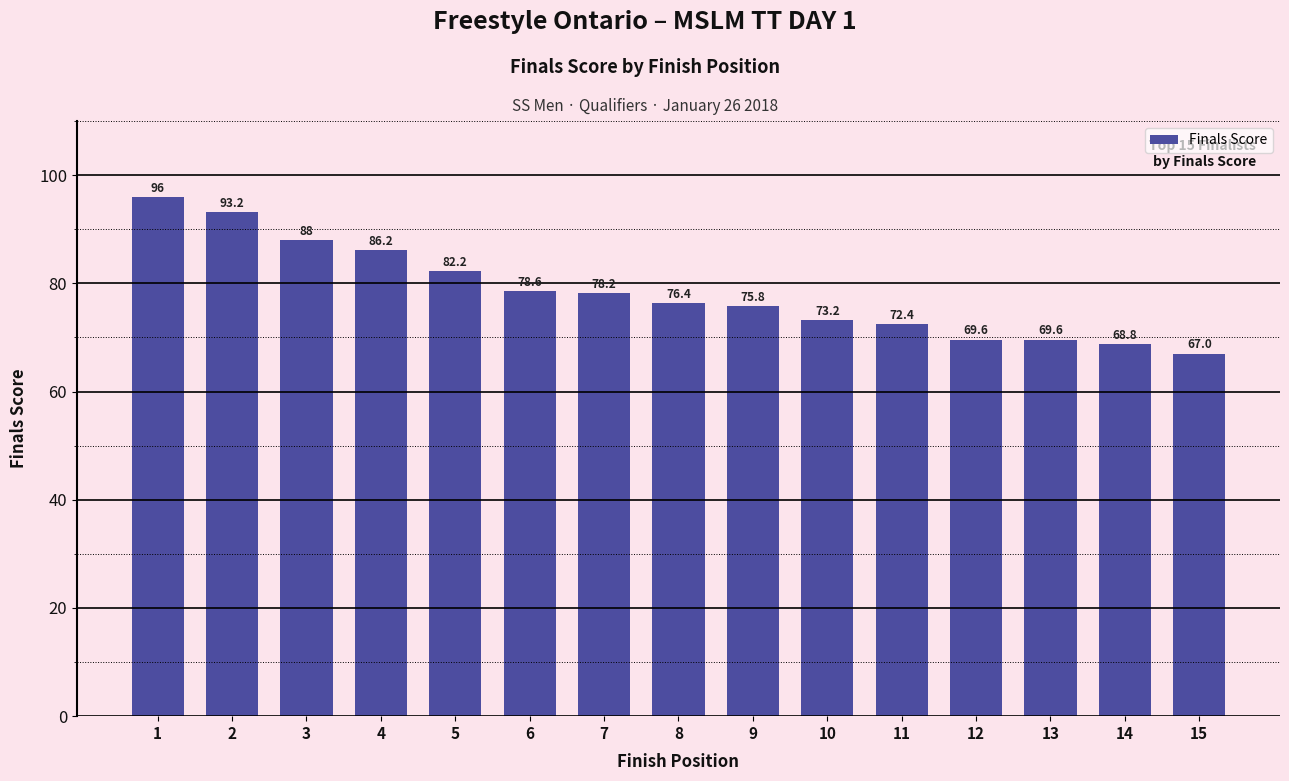

What is the change in value from 13 to 14?

-0.8